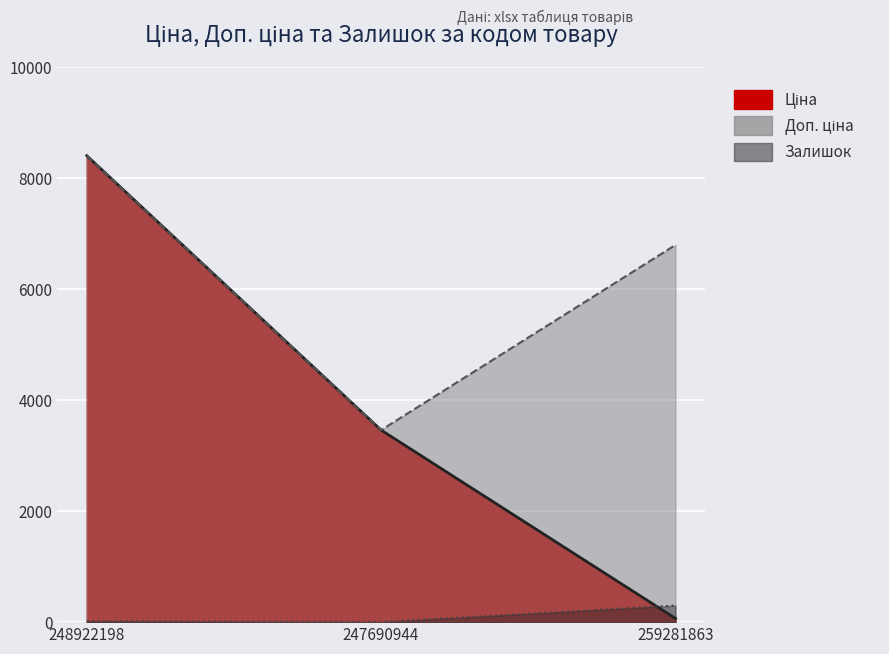

What is the difference between the second highest and minimum values in the Залишок series?

15.0